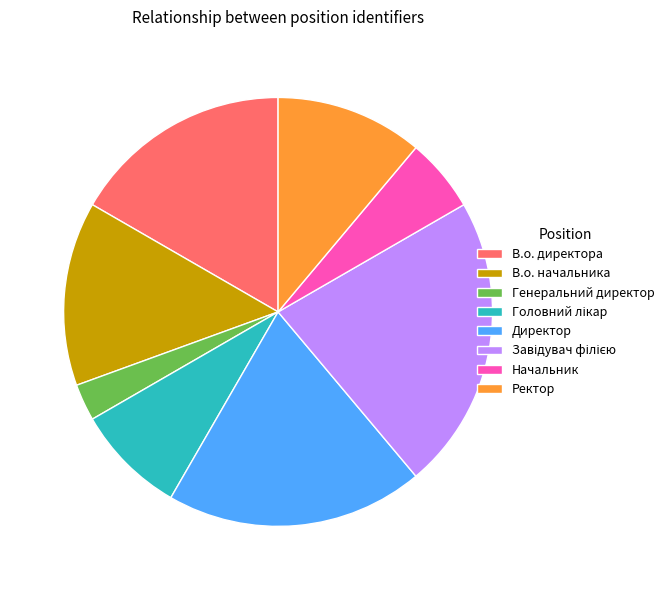

How many slices are in this pie chart?

8